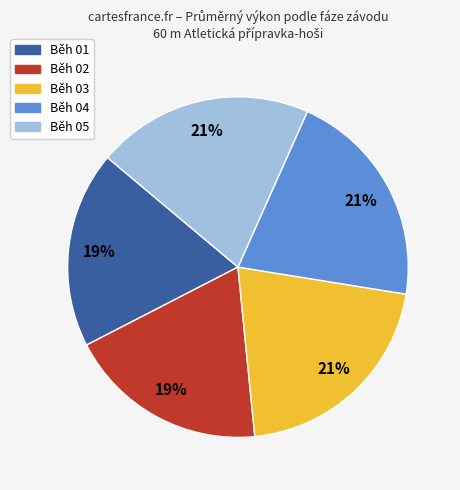

Does any single category account for the majority?

No